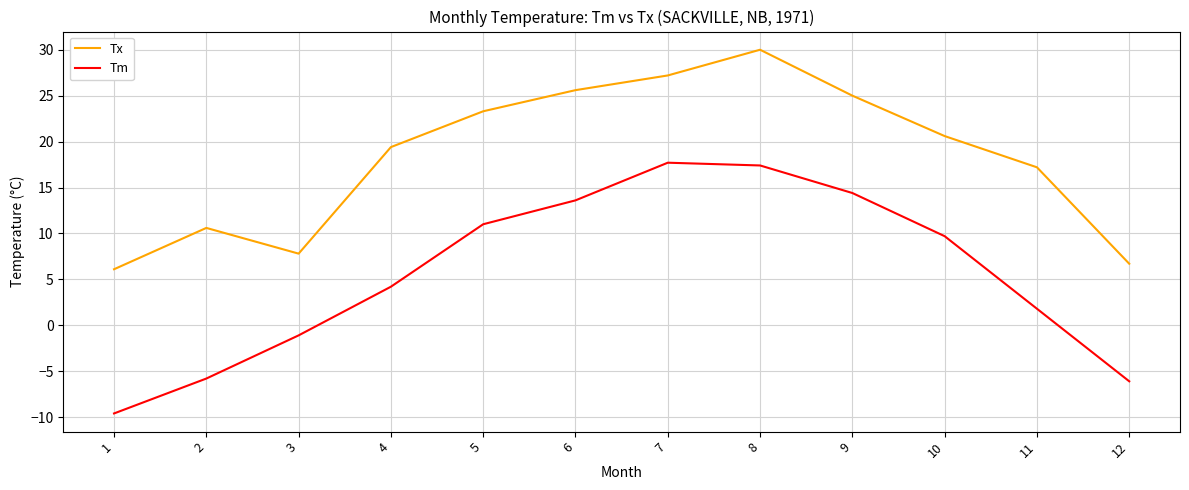

Reading left to right, transcribe all the data shown in this chart.

Tx: 6.1	10.6	7.8	19.4	23.3	25.6	27.2	30.0	25.0	20.6	17.2	6.7
Tm: -9.6	-5.8	-1.1	4.2	11.0	13.6	17.7	17.4	14.4	9.7	1.8	-6.1